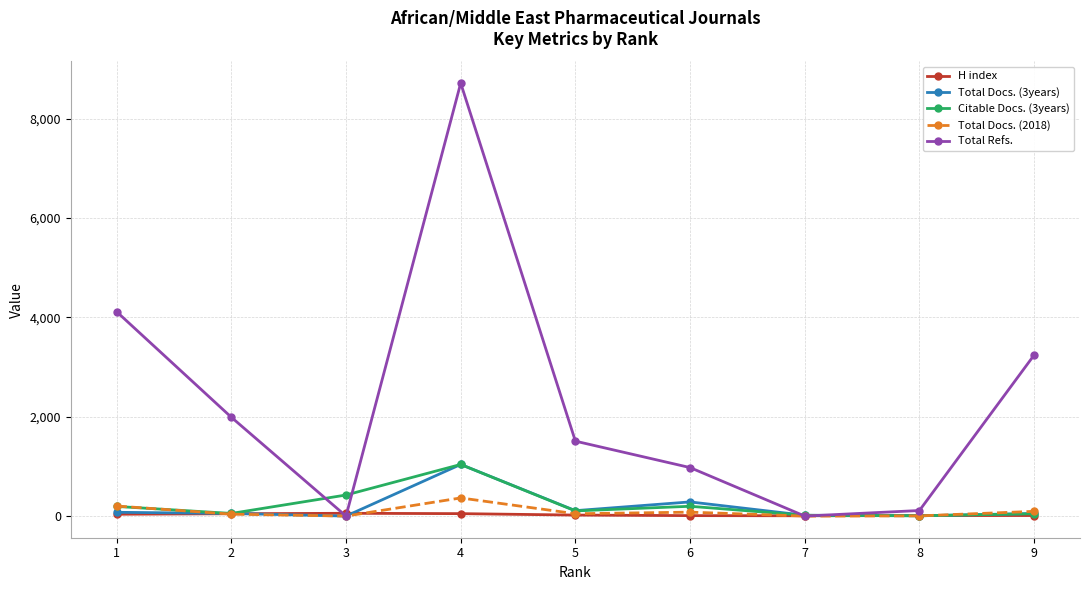

True or false: H index has more than 0 points higher than both neighbors.

True